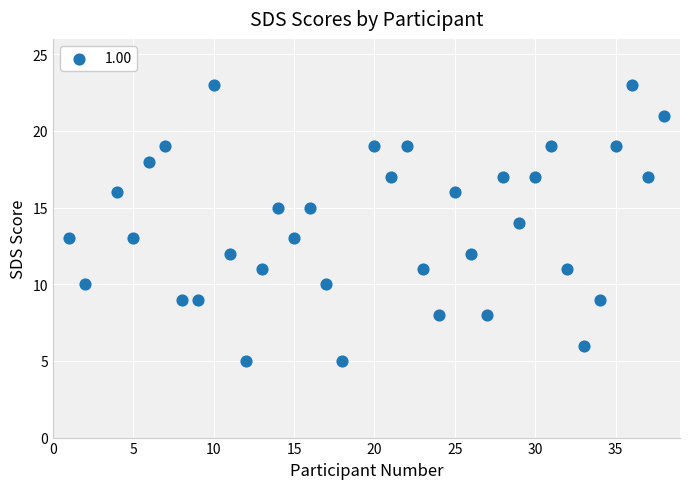

What is the range of Y values (max minus min)?

18